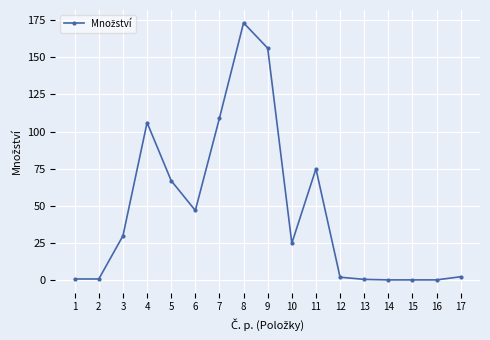

What is the maximum value shown in the chart?

173.0